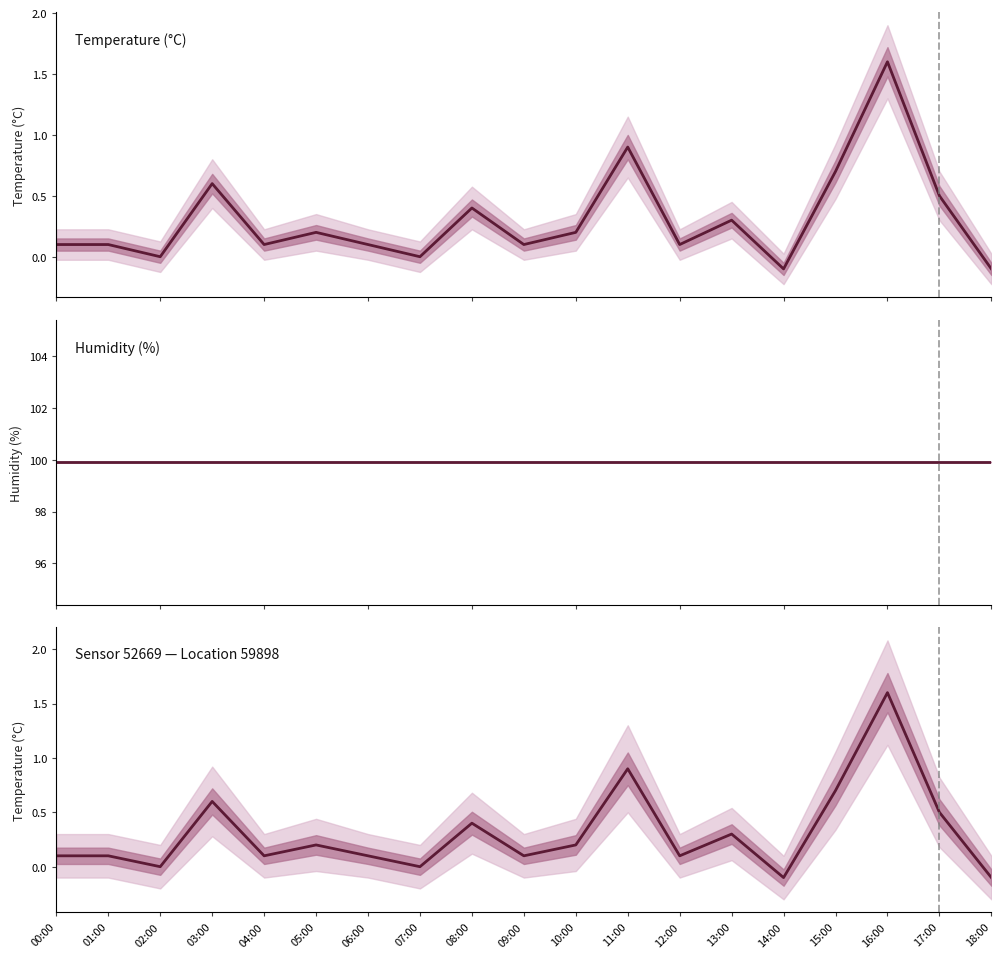

Between 08:00 and 00:00, which is larger?

08:00